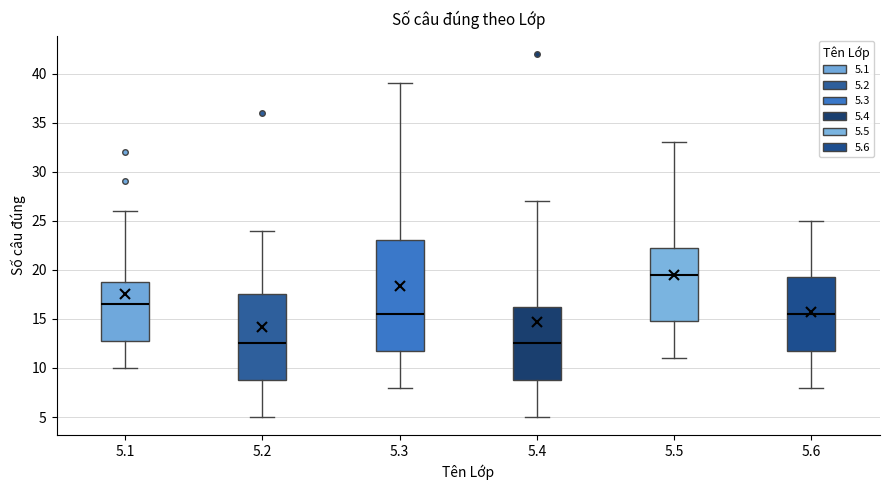

Reading left to right, read every box against the y-axis: the position of its median line, the range the box covers, and the ends of its whiskers. The values are not printed on the chart, so give them approximately, as read against the axis.

5.1: median 16.5, box 13.0 to 19.0, whiskers 10.0 to 26.0
5.2: median 12.5, box 9.0 to 17.5, whiskers 5.0 to 24.0
5.3: median 15.5, box 12.0 to 23.0, whiskers 8.0 to 39.0
5.4: median 12.5, box 9.0 to 16.5, whiskers 5.0 to 27.0
5.5: median 19.5, box 15.0 to 22.5, whiskers 11.0 to 33.0
5.6: median 15.5, box 12.0 to 19.5, whiskers 8.0 to 25.0